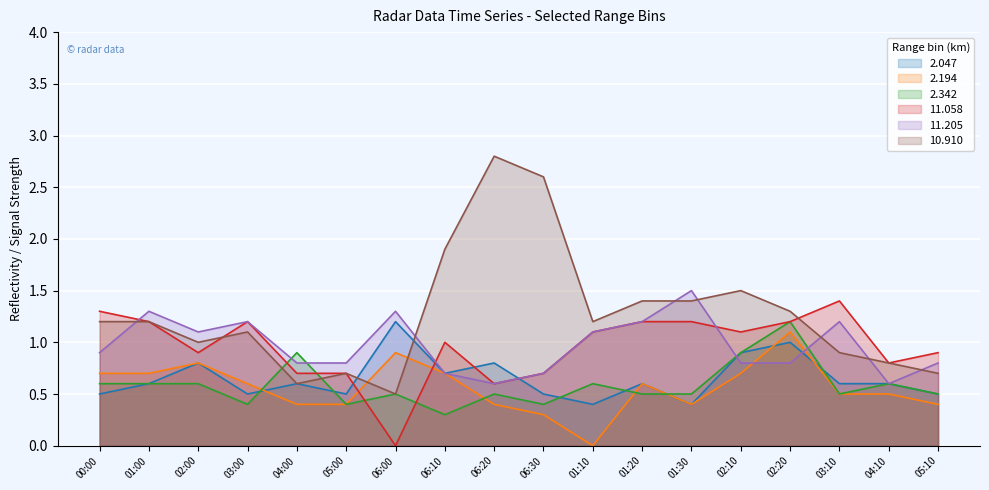

What is the difference between the highest and lowest values at 03:00?

0.8